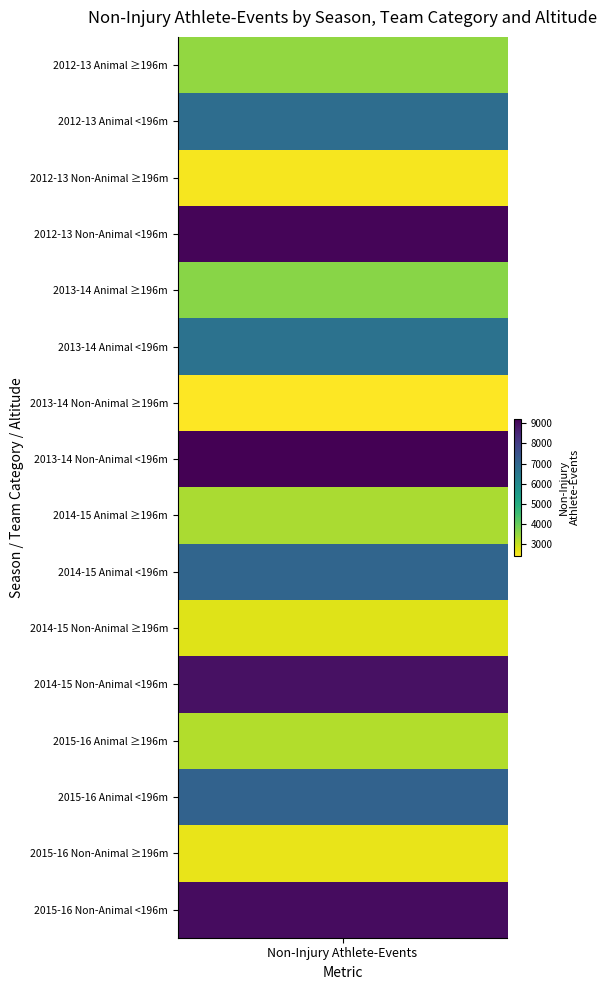

What is the greatest value displayed?

16065